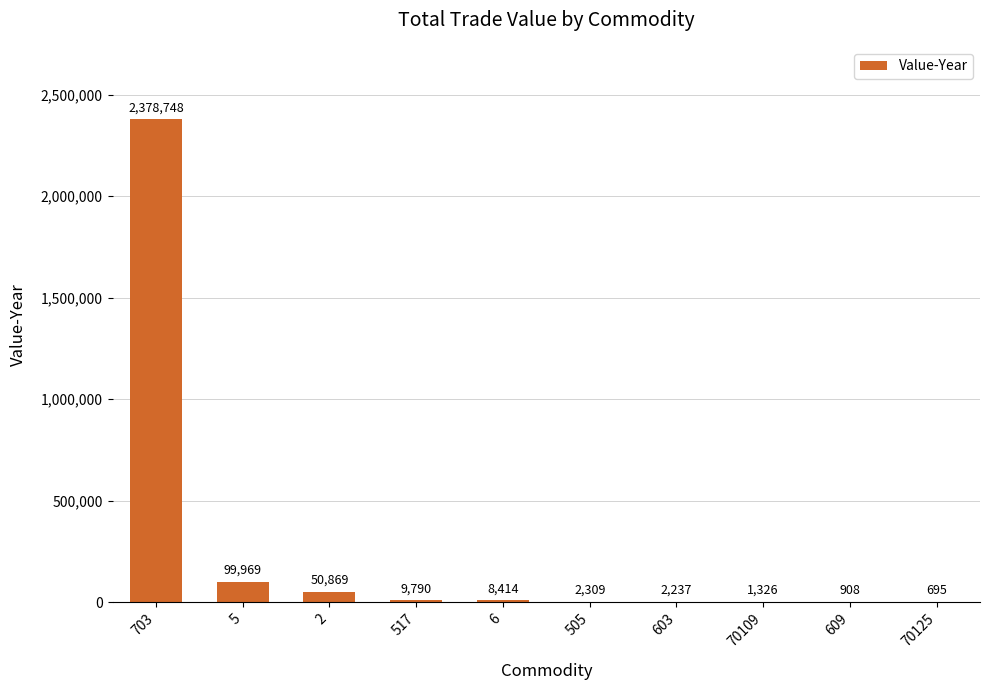

What is the sum of the values at 603 and 703?

2380985